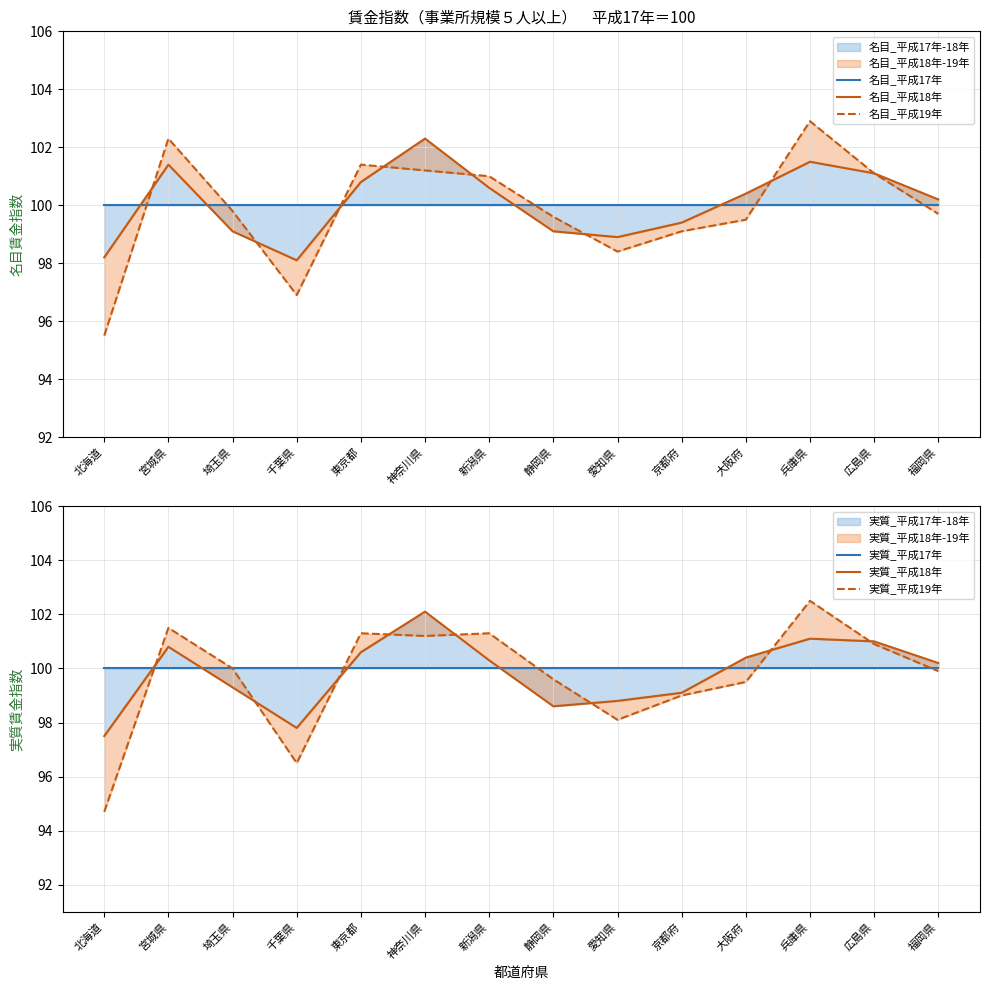

At 福岡県, list the series in order from largest to smallest.

名目_平成18年, 実質_平成18年, 名目_平成17年, 実質_平成17年, 実質_平成19年, 名目_平成19年